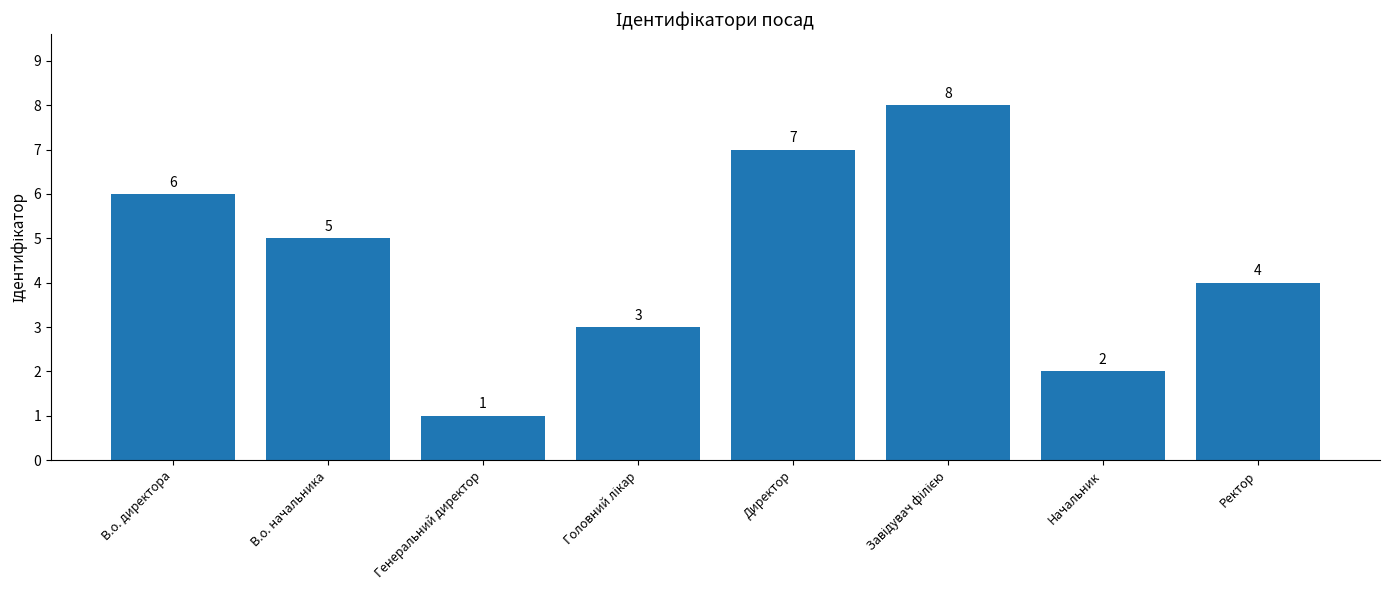

How many distinct data groups are displayed?

1